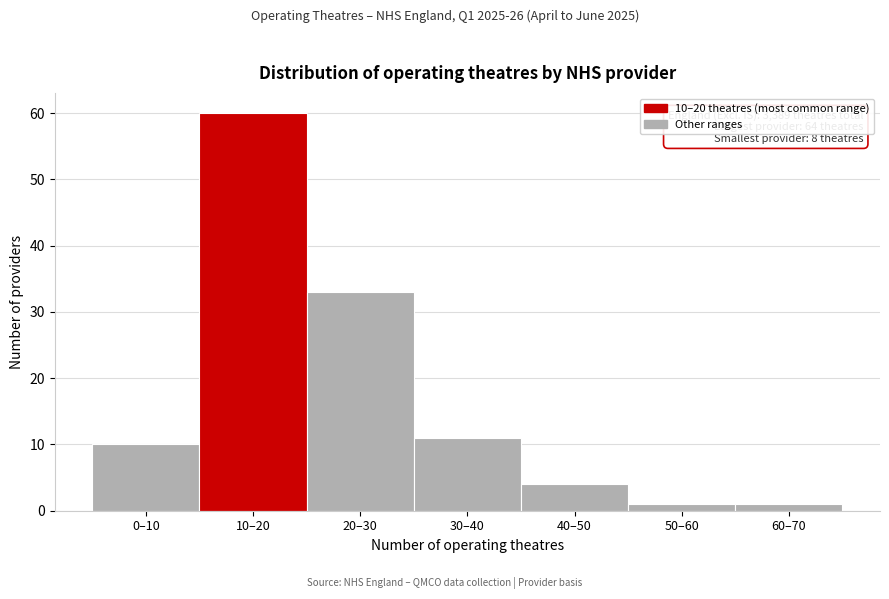

Reading left to right, extract all data points from this chart.

0–10=10	10–20=60	20–30=33	30–40=11	40–50=4	50–60=1	60–70=1